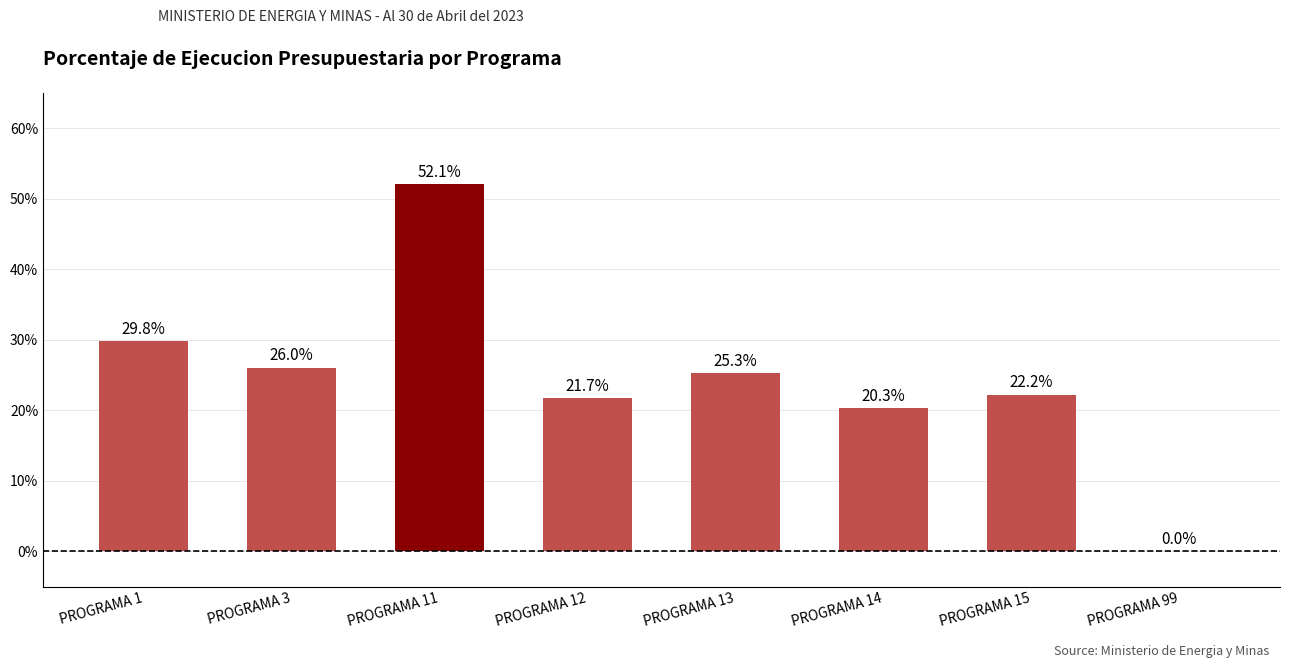

Are the bars horizontal?

No